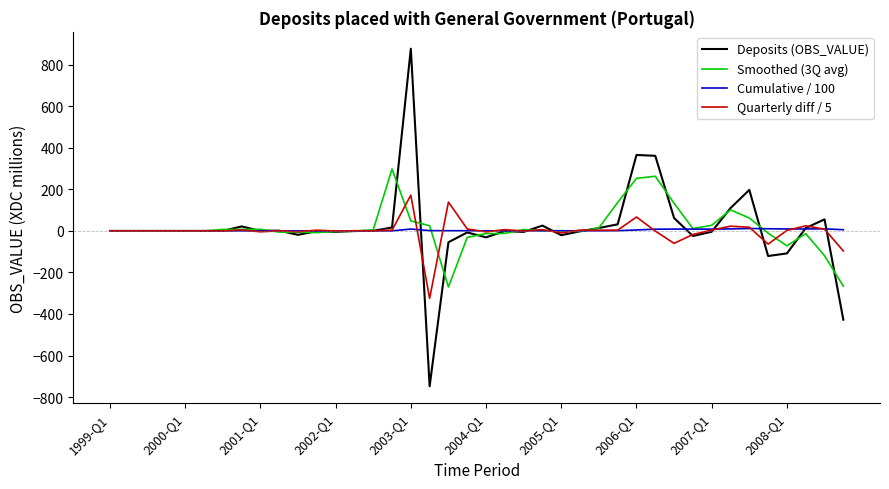

List the series in order of their peak value, lowest first.

Cumulative / 100, Quarterly diff / 5, Smoothed (3Q avg), Deposits (OBS_VALUE)